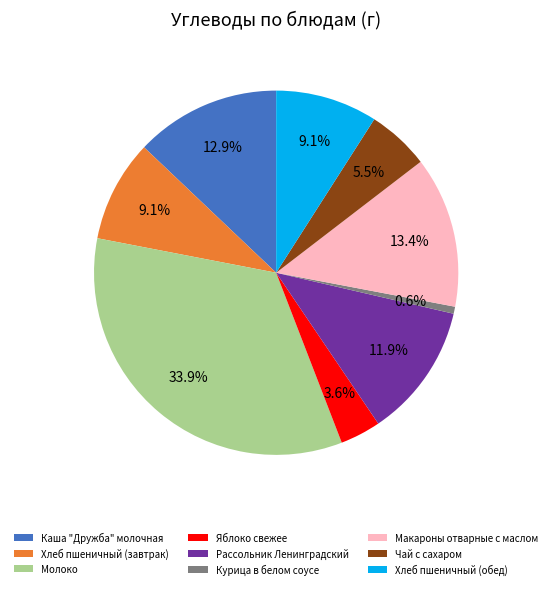

To the nearest percent, what percentage of the pie is Молоко?

34%